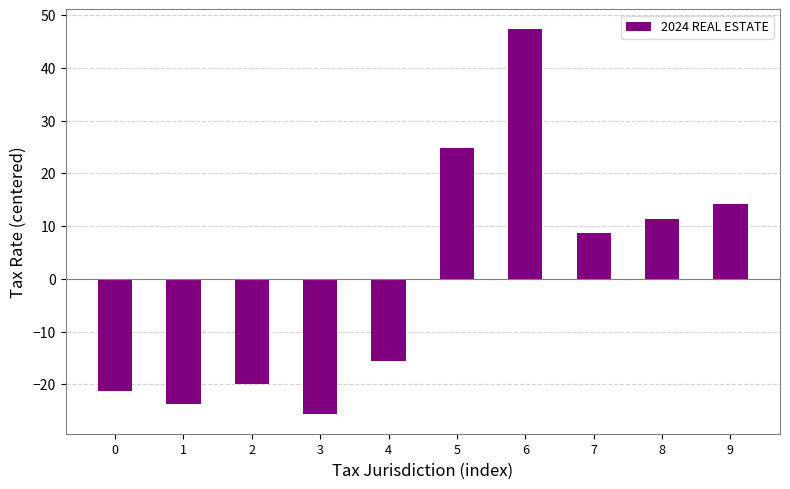

Reading left to right, list all the values displayed in this chart.

0=-21.3	1=-23.7	2=-19.9	3=-25.7	4=-15.6	5=24.8	6=47.4	7=8.6	8=11.4	9=14.1